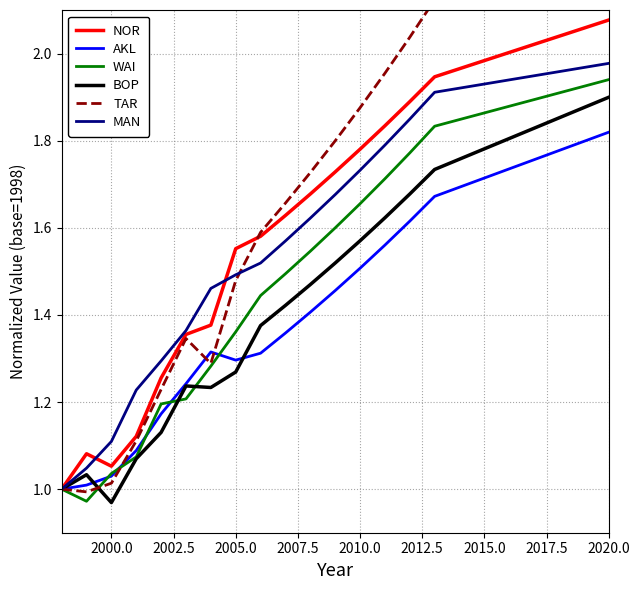

Which category has the lowest value in the BOP series?

2000.0